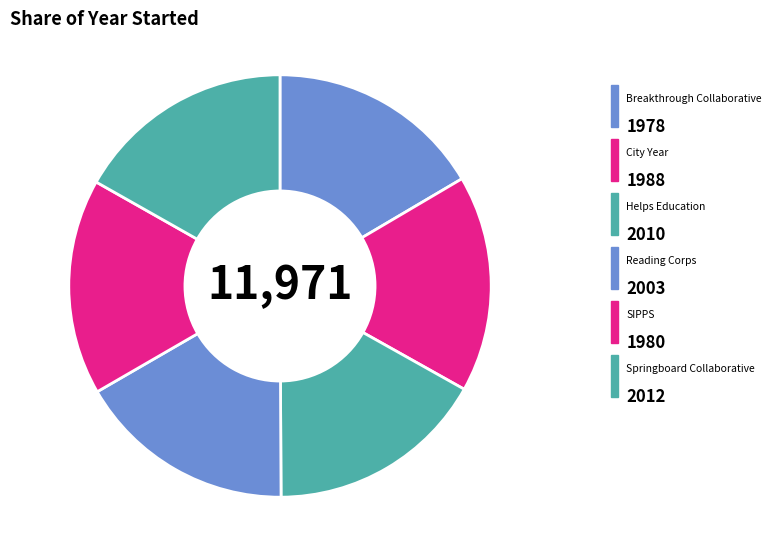

Which category has the biggest portion of the pie?

Springboard Collaborative